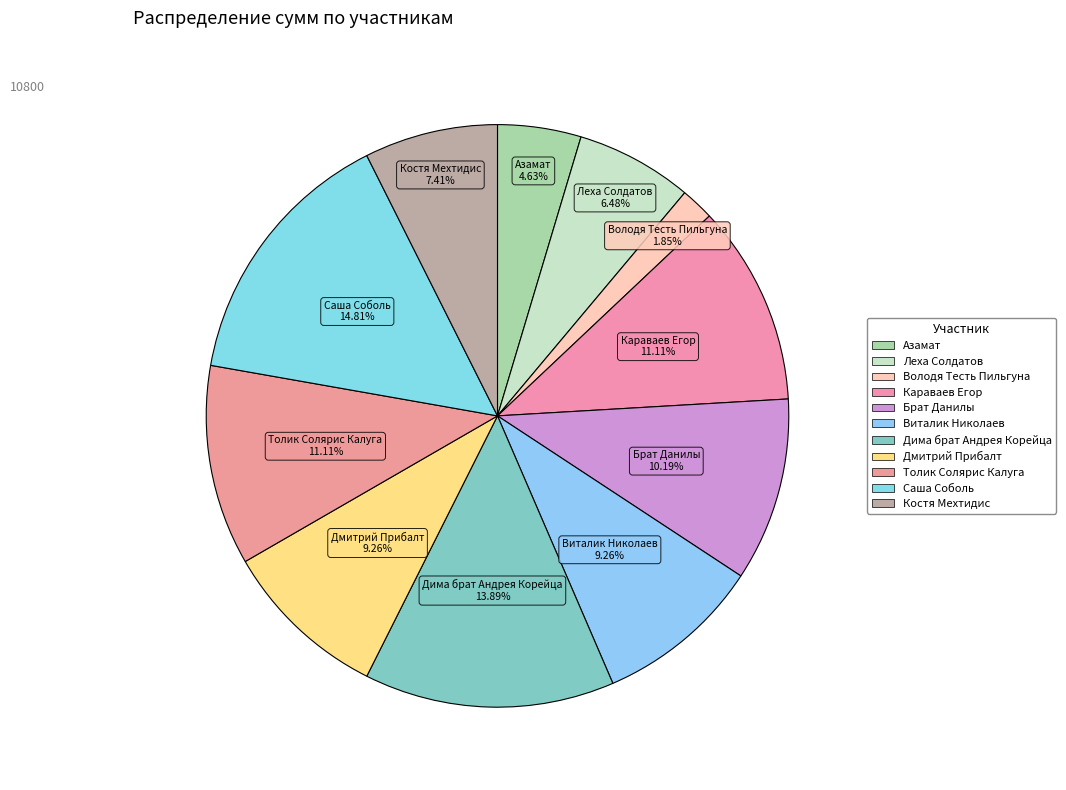

To the nearest percent, what is the difference between the largest and smallest slice percentages?

13%